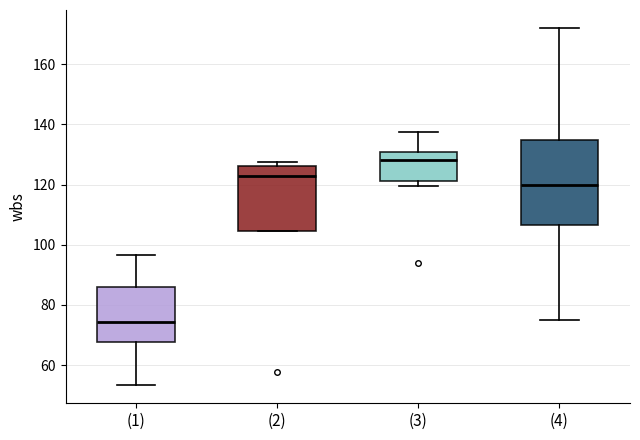

Comparing the boxes themselves (not the whiskers), which one is the tallest?

(4)